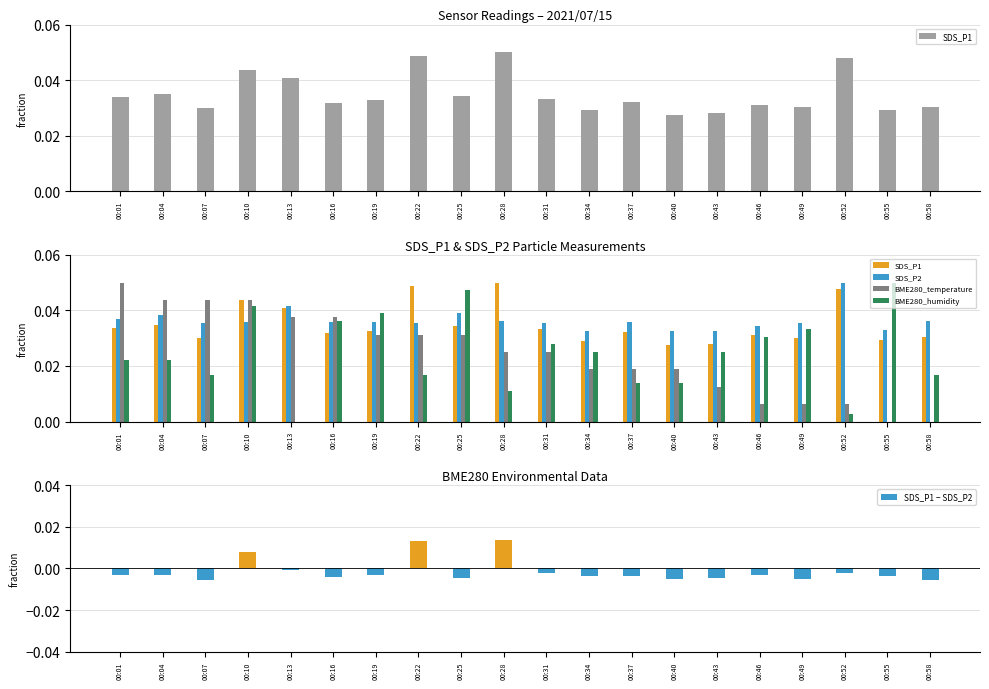

At which label is SDS_P2 closest to 0?

00:34